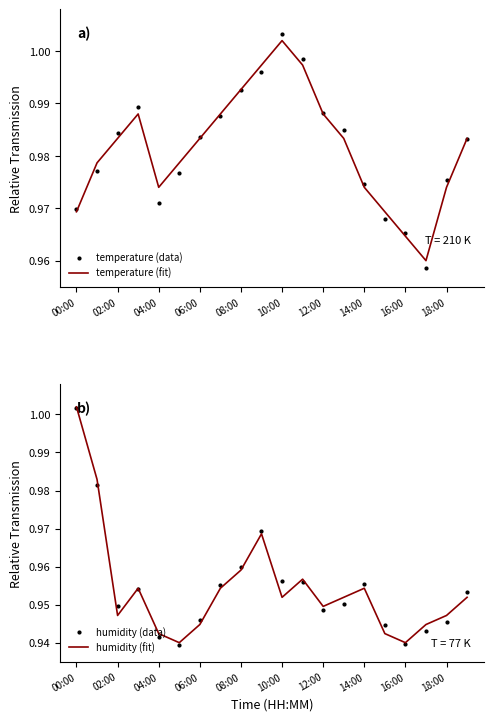

At how many categories does at least one series exceed 0?

20